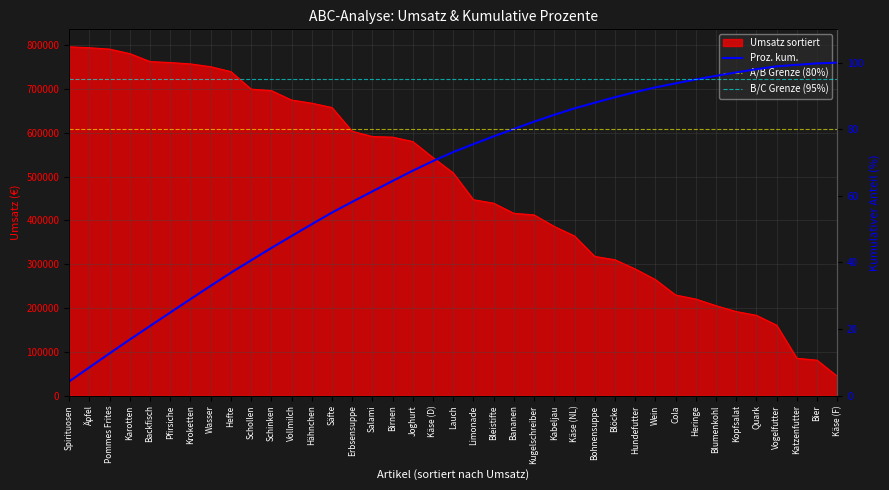

At which category does the chart reach its minimum across all series?

Spirituosen